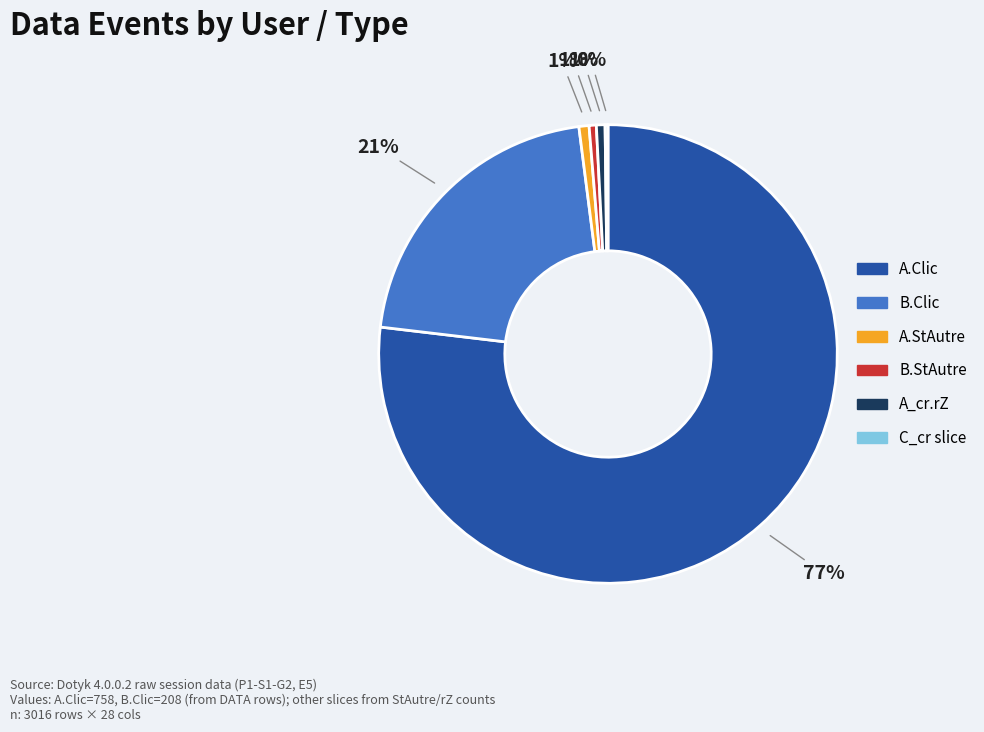

To the nearest percent, what is the average slice percentage?

17%